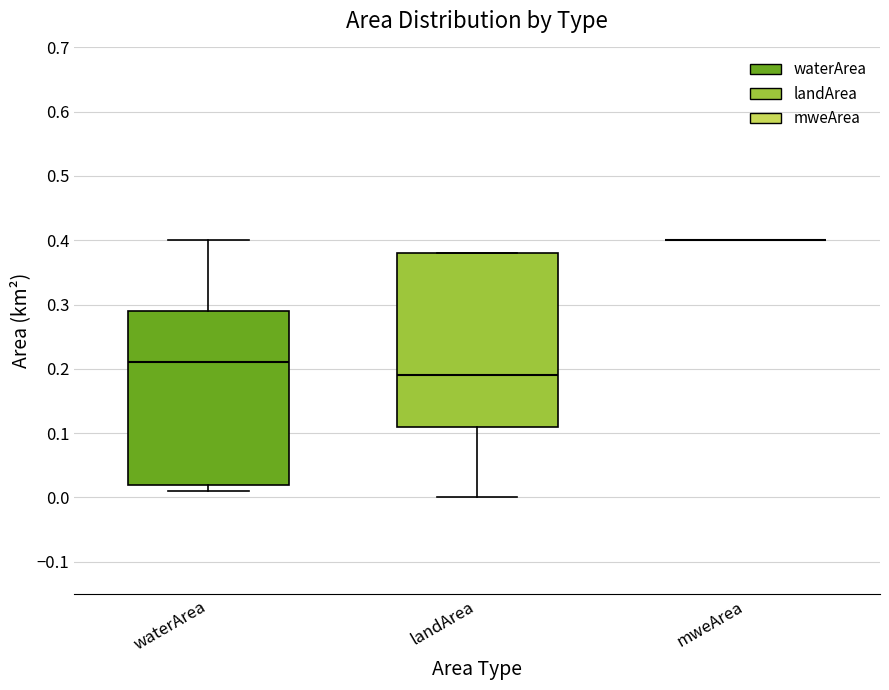

Reading left to right, transcribe this box plot: for each box, give where its median line is, the range the box spans, and where its two whiskers end, as read against the y-axis. The values are not printed on the chart, so give them approximately, as read against the axis.

waterArea: median 0.21, box 0.02 to 0.29, whiskers 0.01 to 0.40
landArea: median 0.19, box 0.11 to 0.38, whiskers 0.00 to 0.38
mweArea: box collapsed to a line at 0.40, whiskers 0.40 to 0.40